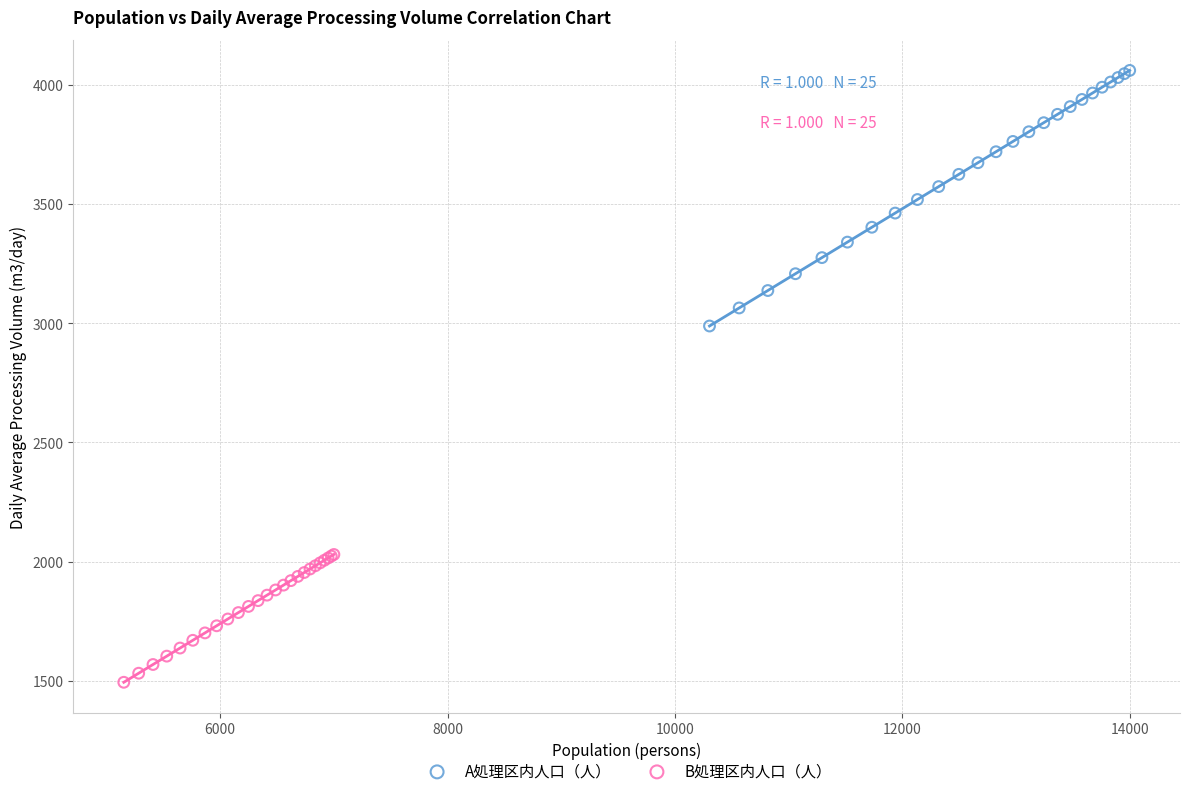

Which series has the largest Y range (max minus min)?

A処理区内人口（人）